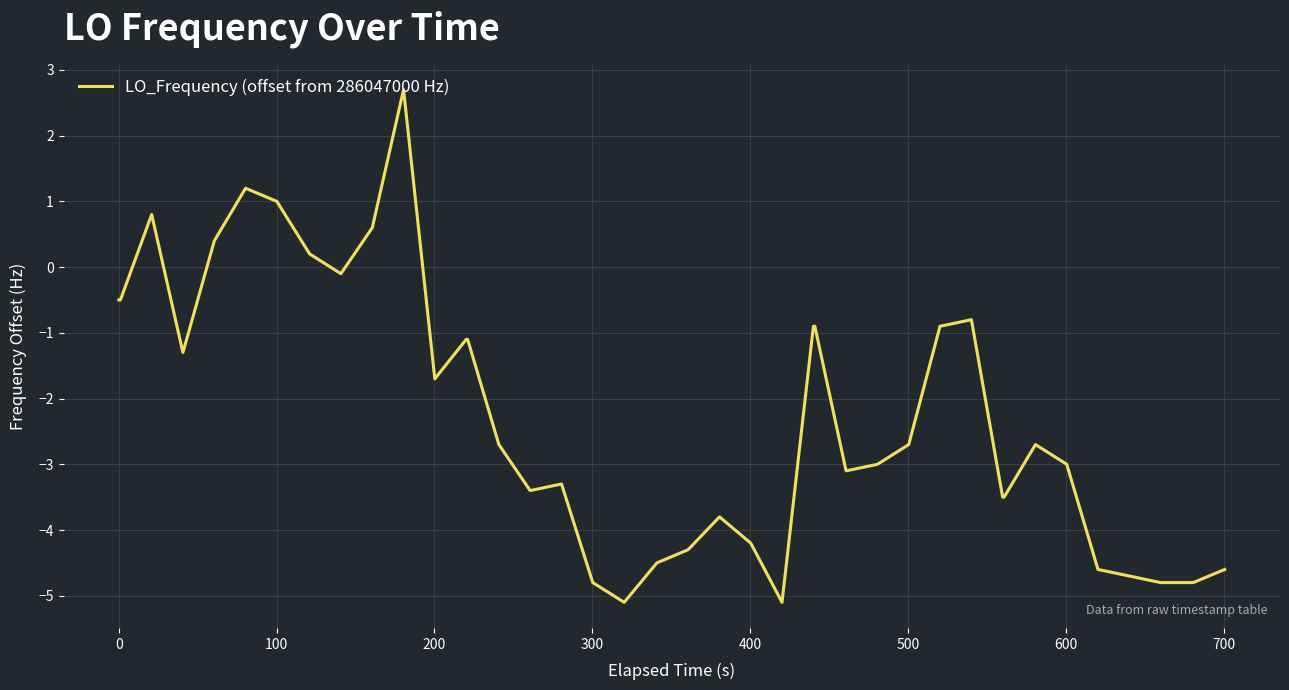

What is the difference between the maximum and minimum values?

7.8